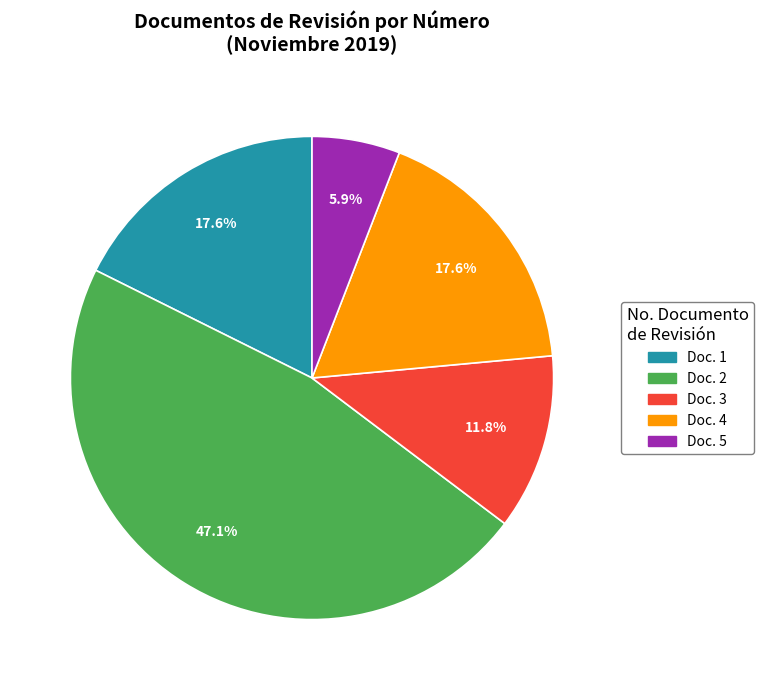

How many segments does this pie chart have?

5